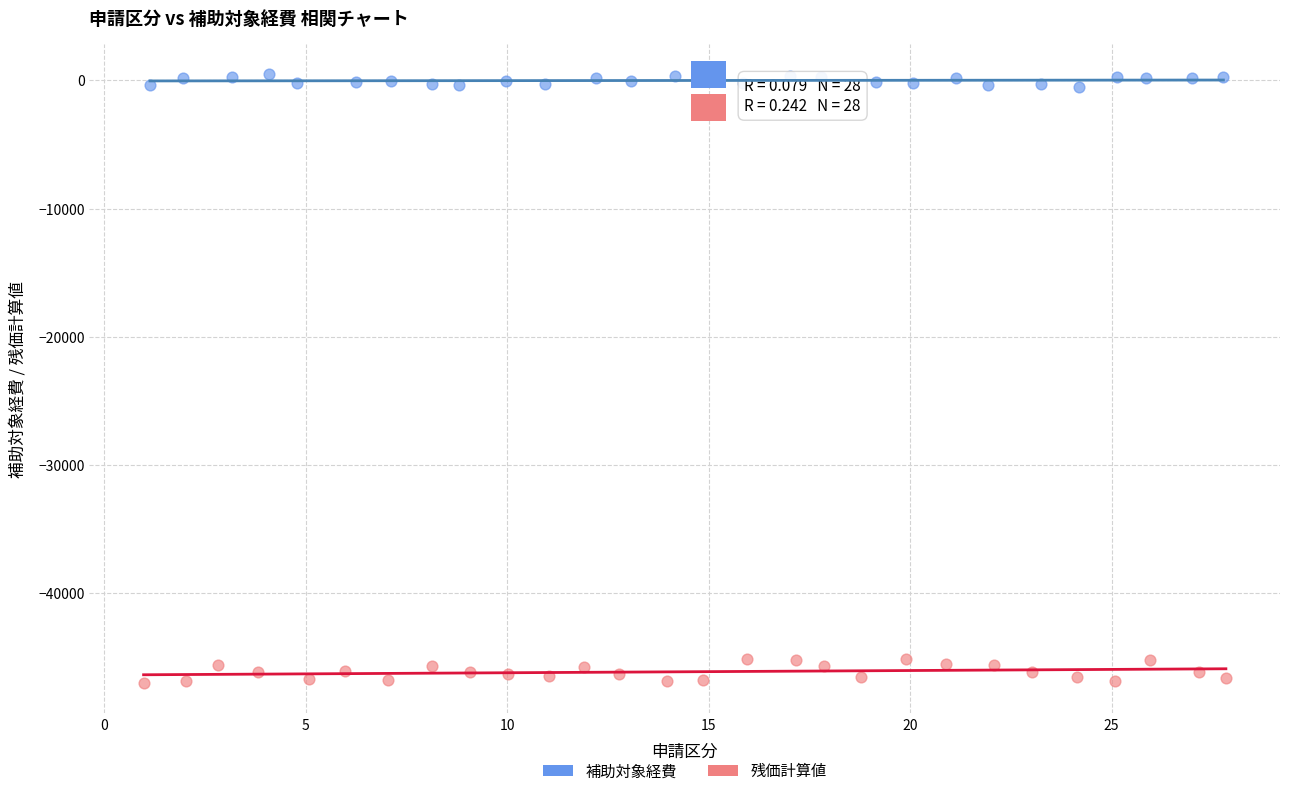

Which series has the largest Y range (max minus min)?

残価計算値